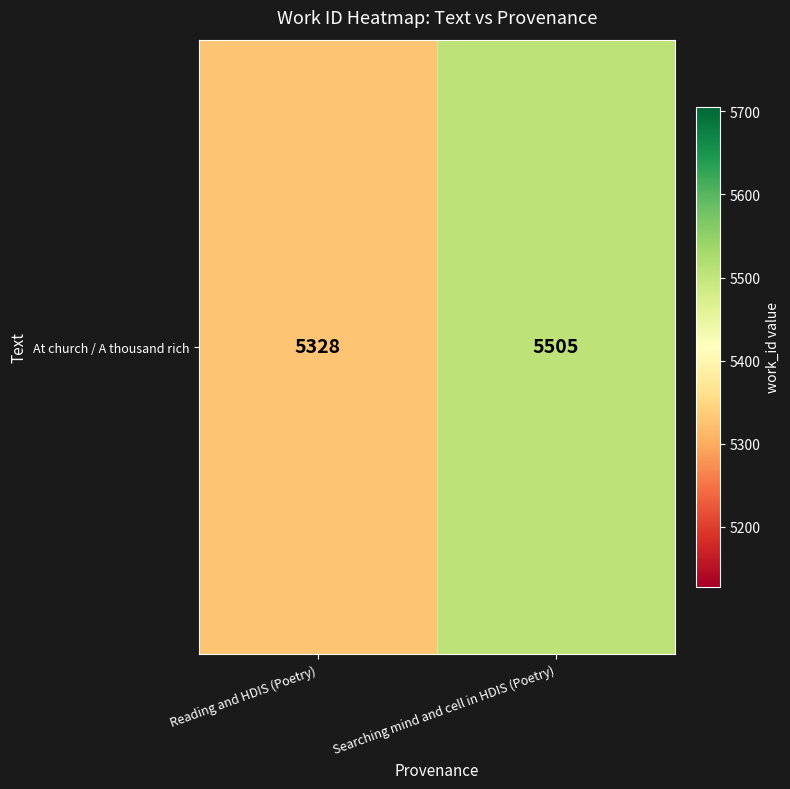

Rank the categories by value from lowest to highest.

Reading and HDIS (Poetry), Searching mind and cell in HDIS (Poetry)